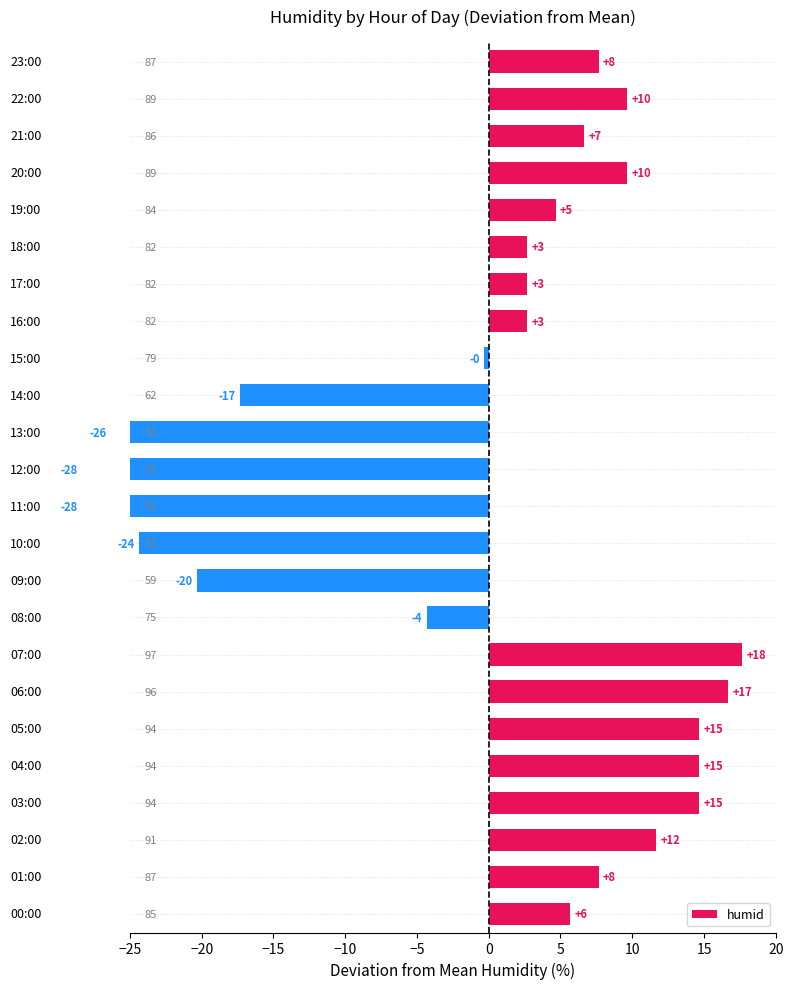

Which label corresponds to the smallest value in the chart?

11